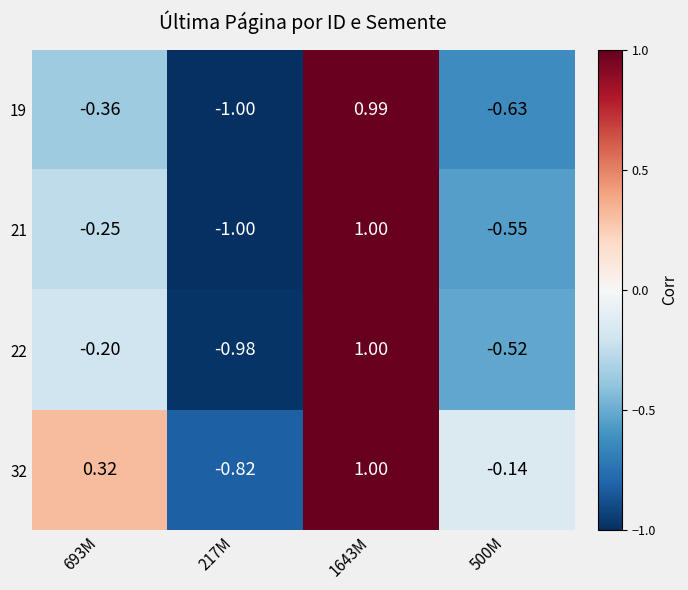

Is the value of 22 at 217M greater than the value of 21 at 1643M?

No